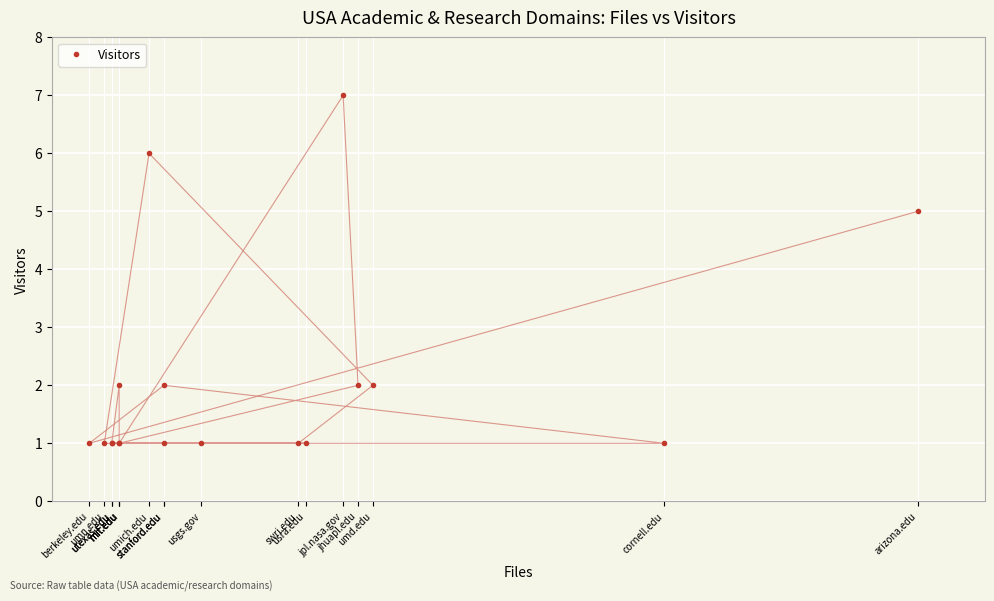

What is the sum of all values?

37